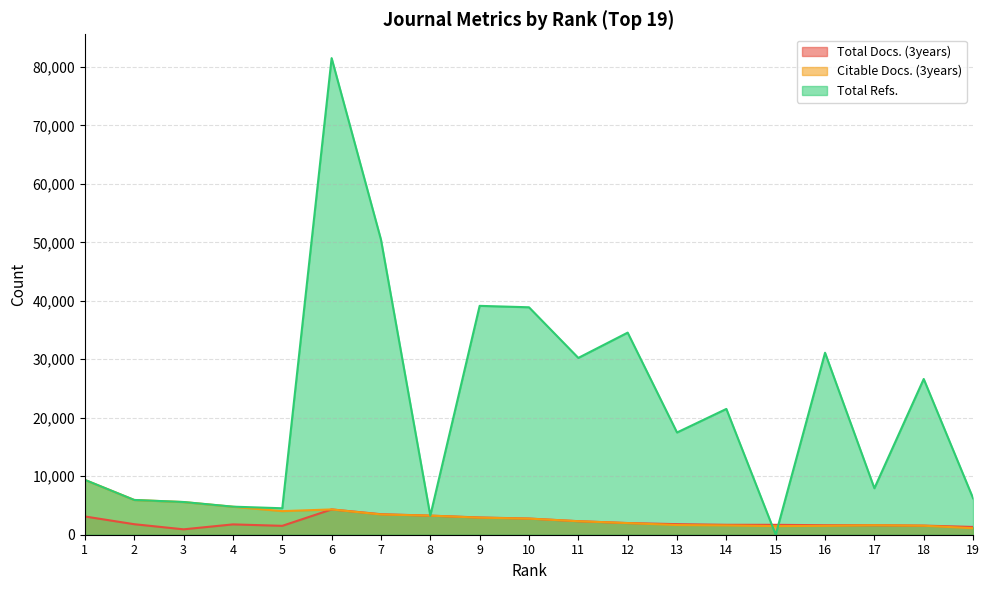

Does the chart display data point markers on the line(s)?

No